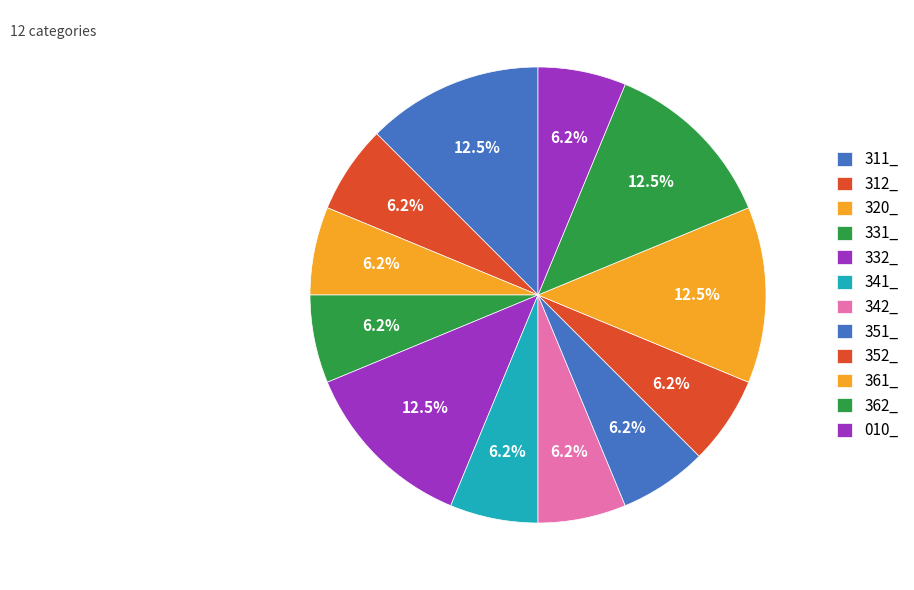

To the nearest percent, what percentage of the pie is 010_?

6%